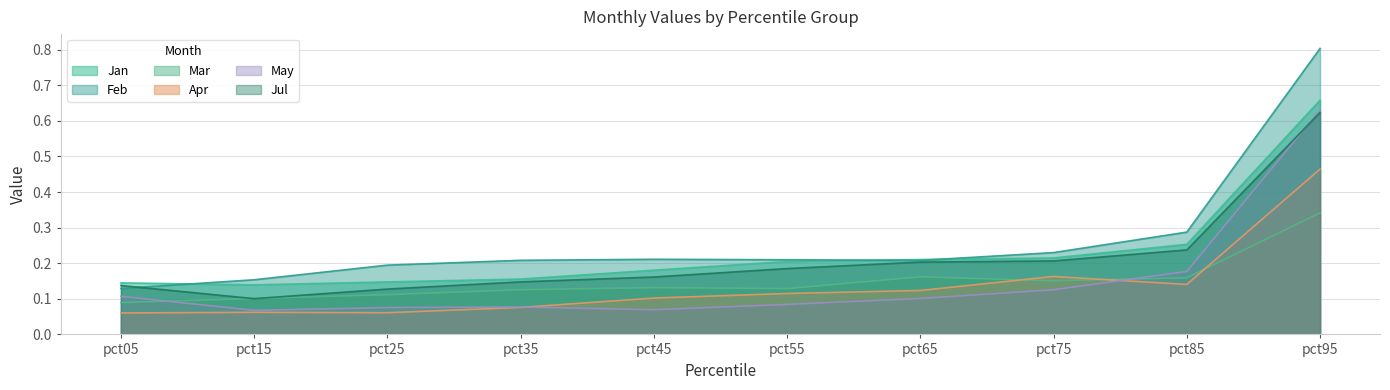

What is the smallest value displayed?

0.1